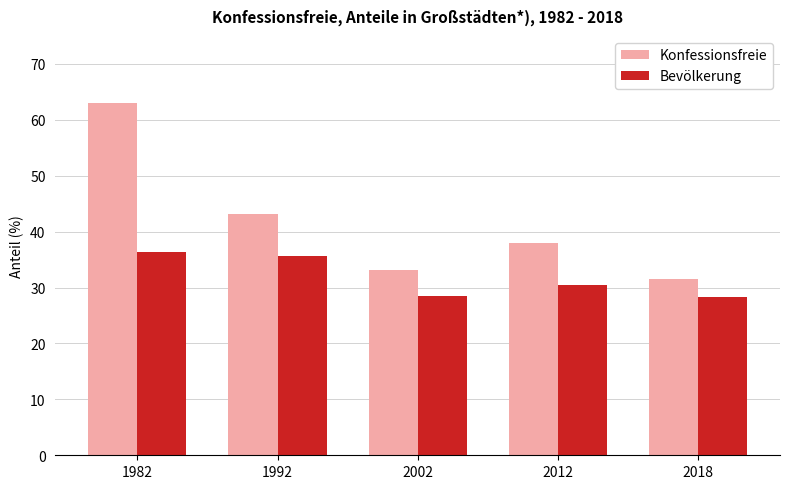

Is the value of Konfessionsfreie at 2018 greater than the value of Bevölkerung at 2018?

Yes